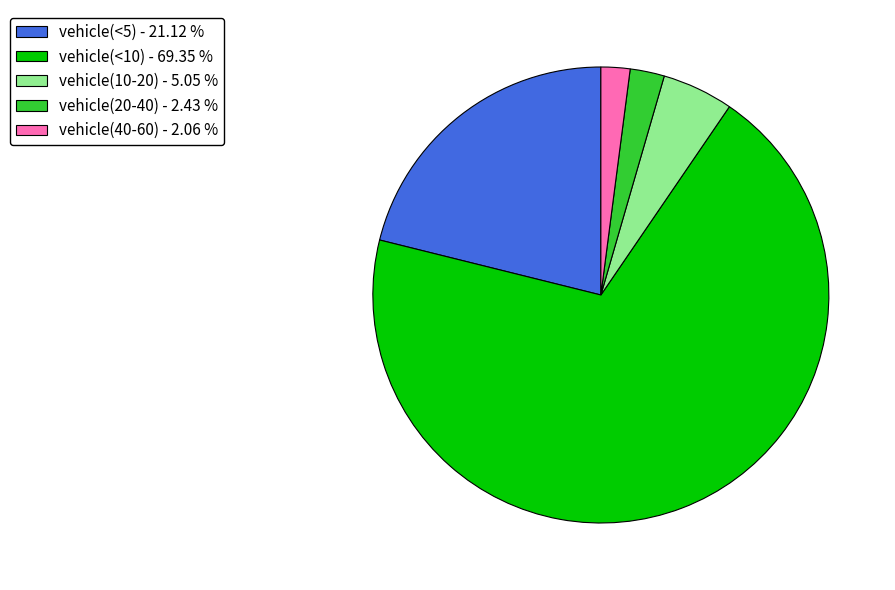

Is there any slice that represents more than half of the pie?

Yes